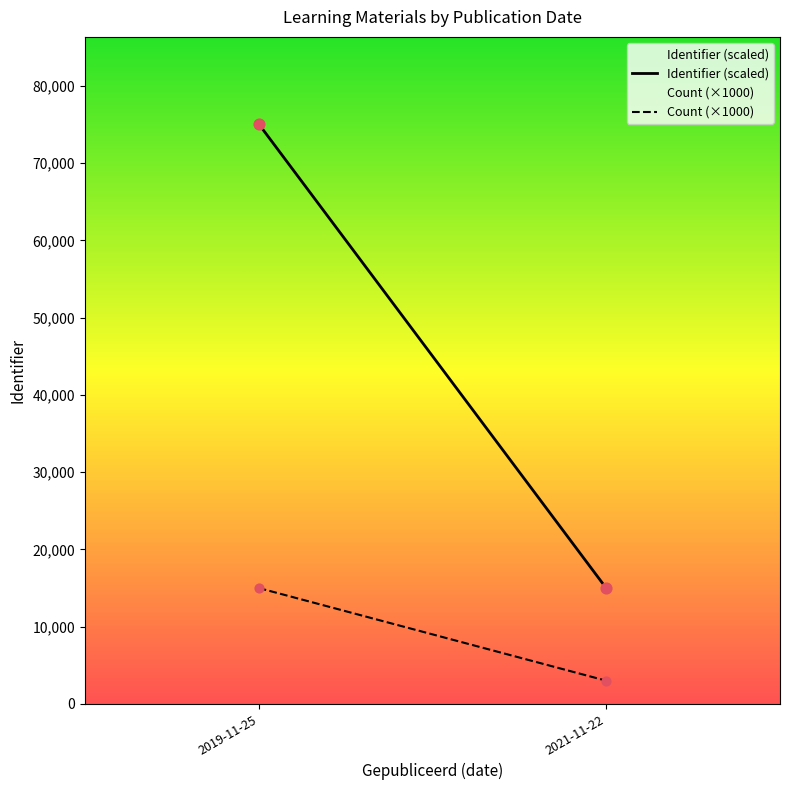

Between 2019-11-25 and 2019-11-25, which is larger?

2019-11-25